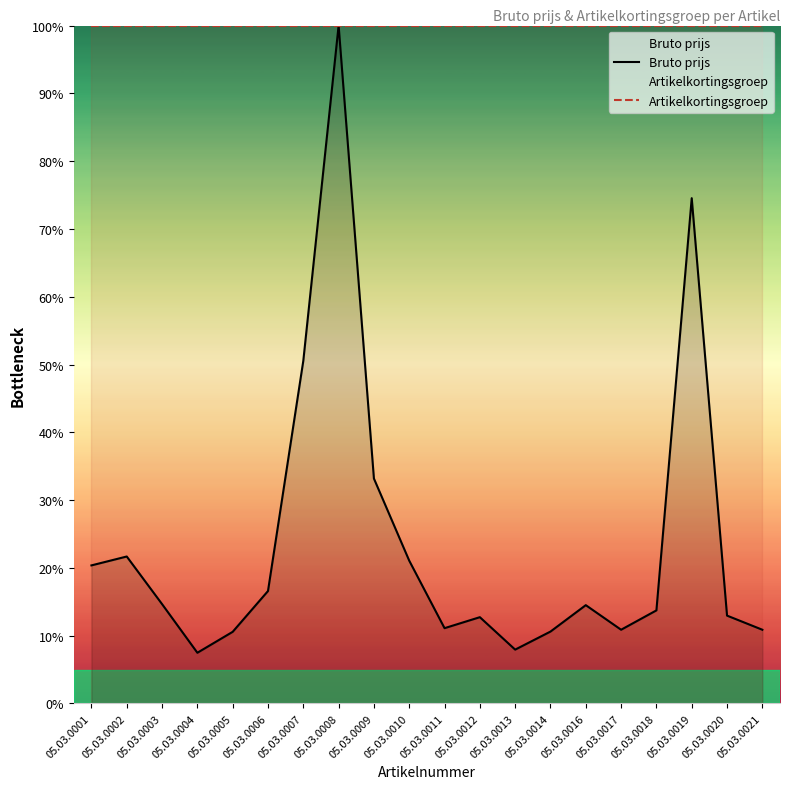

Reading left to right, what are all the values shown in this chart?

Bruto prijs: 05.03.0001=20.4	05.03.0002=21.7	05.03.0003=14.7	05.03.0004=7.5	05.03.0005=10.6	05.03.0006=16.6	05.03.0007=50.5	05.03.0008=100.0	05.03.0009=33.2	05.03.0010=21.1	05.03.0011=11.1	05.03.0012=12.7	05.03.0013=7.9	05.03.0014=10.6	05.03.0016=14.5	05.03.0017=10.9	05.03.0018=13.7	05.03.0019=74.5	05.03.0020=13.0	05.03.0021=10.9
Artikelkortingsgroep: 05.03.0001=100.0	05.03.0002=100.0	05.03.0003=100.0	05.03.0004=100.0	05.03.0005=100.0	05.03.0006=100.0	05.03.0007=100.0	05.03.0008=100.0	05.03.0009=100.0	05.03.0010=100.0	05.03.0011=100.0	05.03.0012=100.0	05.03.0013=100.0	05.03.0014=100.0	05.03.0016=100.0	05.03.0017=100.0	05.03.0018=100.0	05.03.0019=100.0	05.03.0020=100.0	05.03.0021=100.0